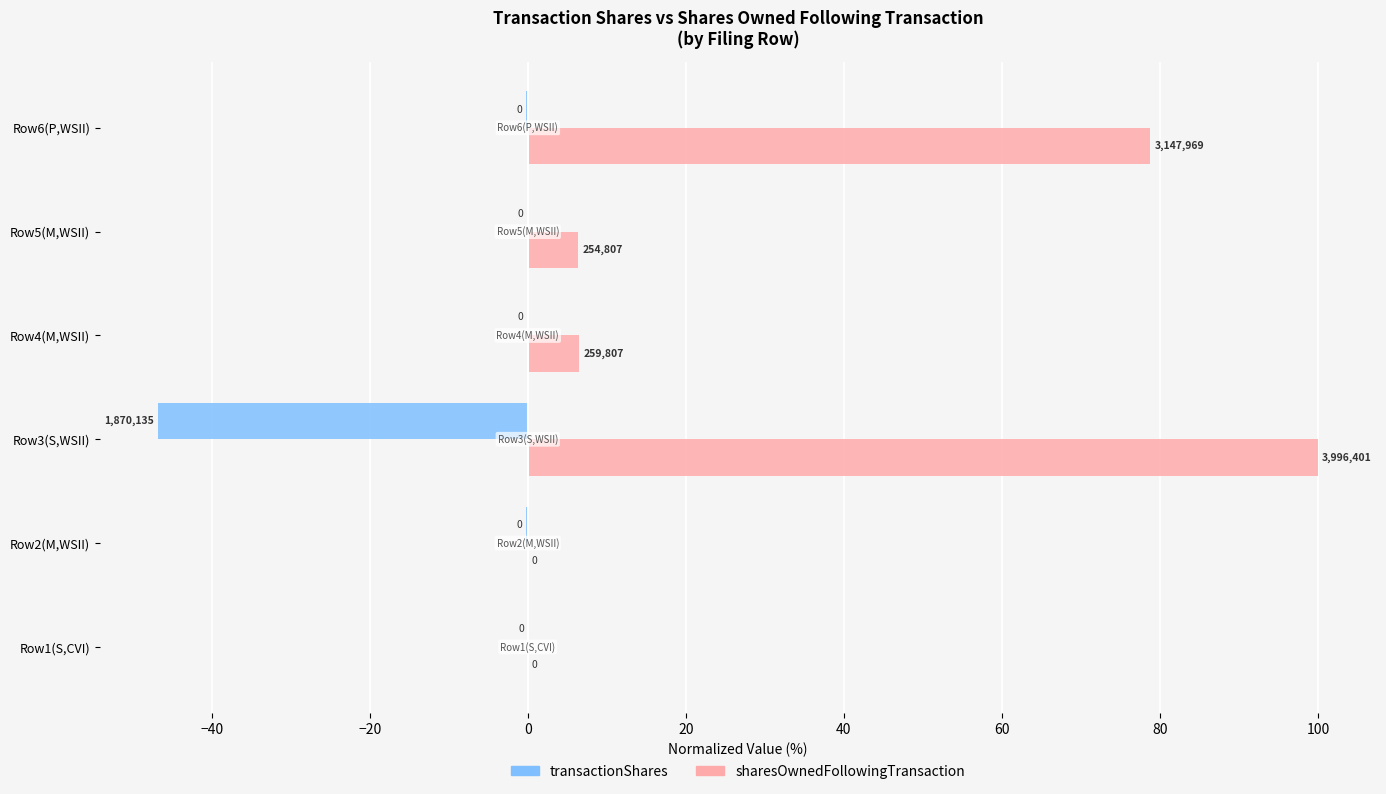

What are all the series names shown in the legend?

transactionShares, sharesOwnedFollowingTransaction